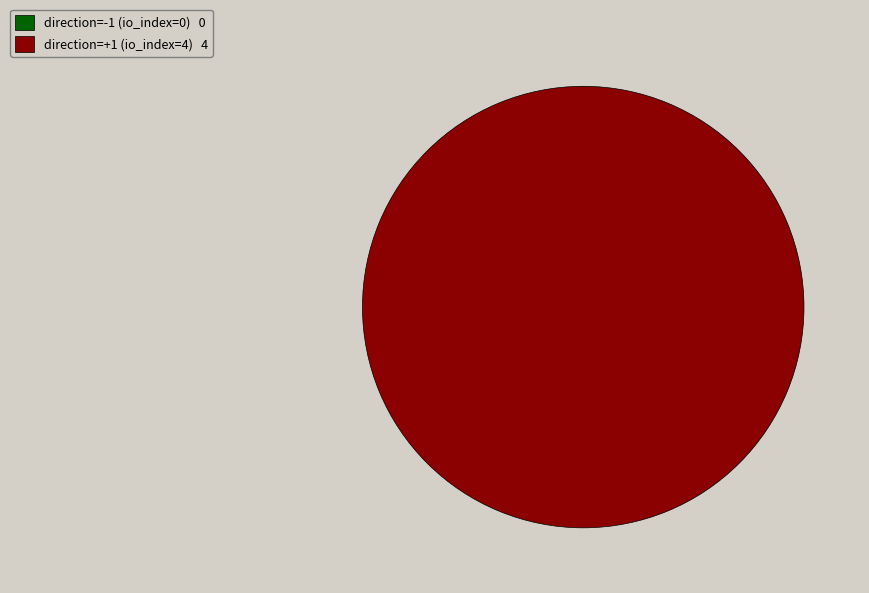

Which category accounts for the majority?

direction=1 (io_index=4)